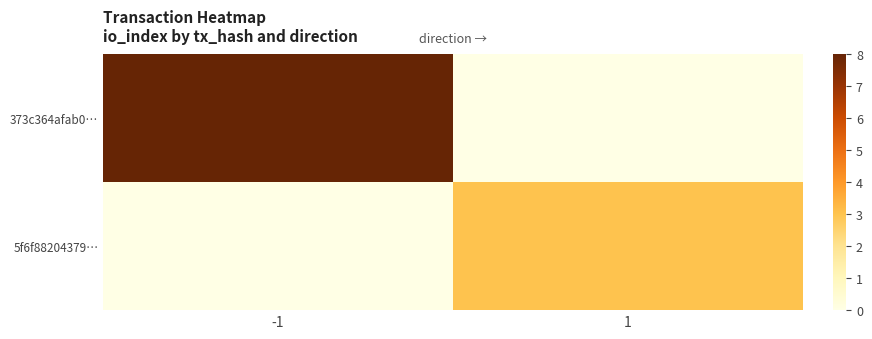

Which series has the widest spread of values?

373c364afab0…